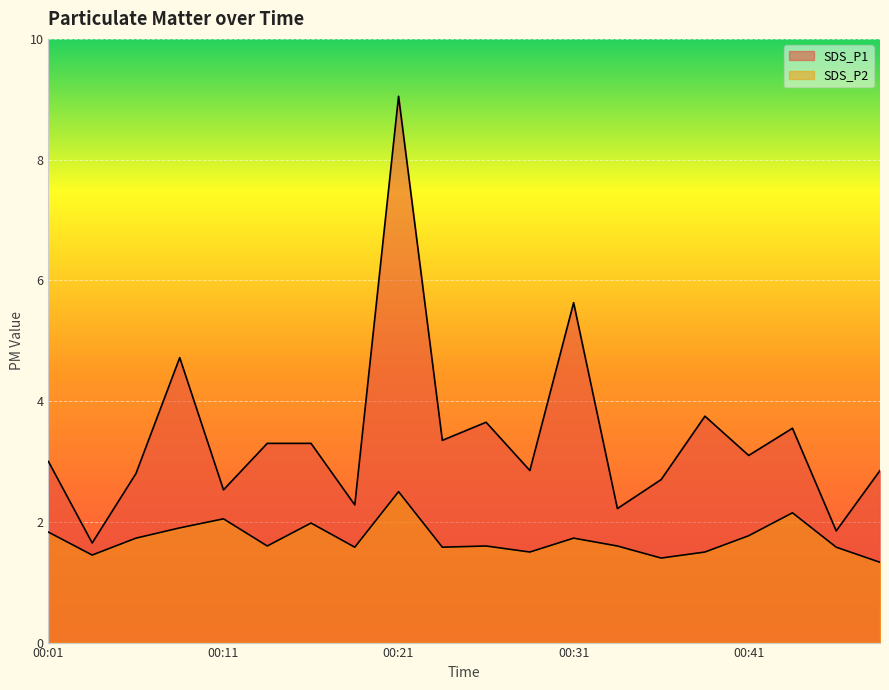

Rank the series at 00:49 from lowest to highest value.

SDS_P2, SDS_P1